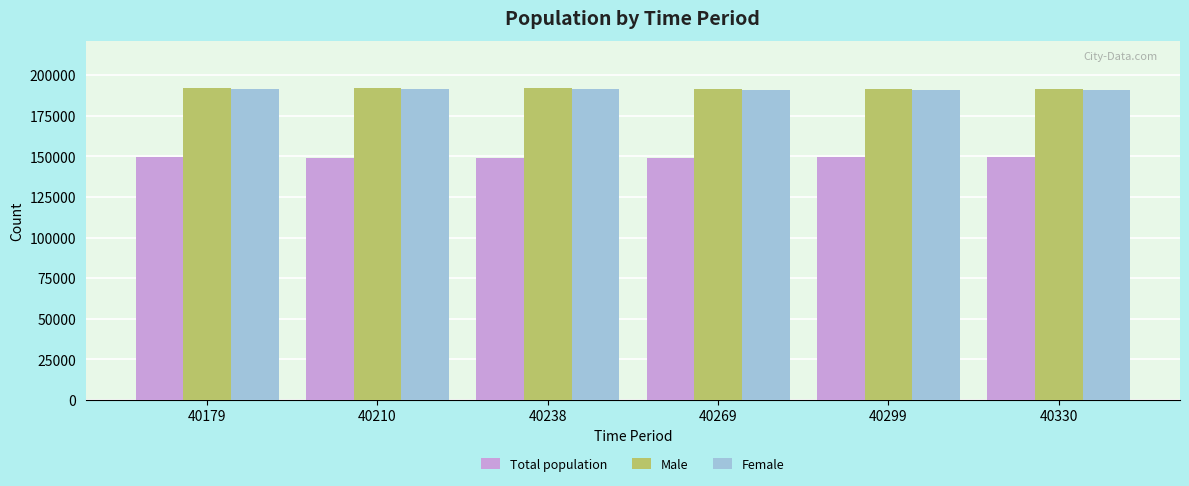

What is the value of the Male bar at the 4th from the left?

191358